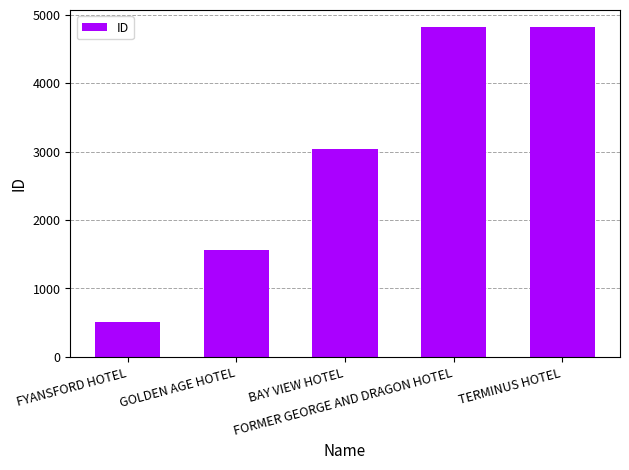

What is the label of the 2nd bar from the right?

FORMER GEORGE AND DRAGON HOTEL